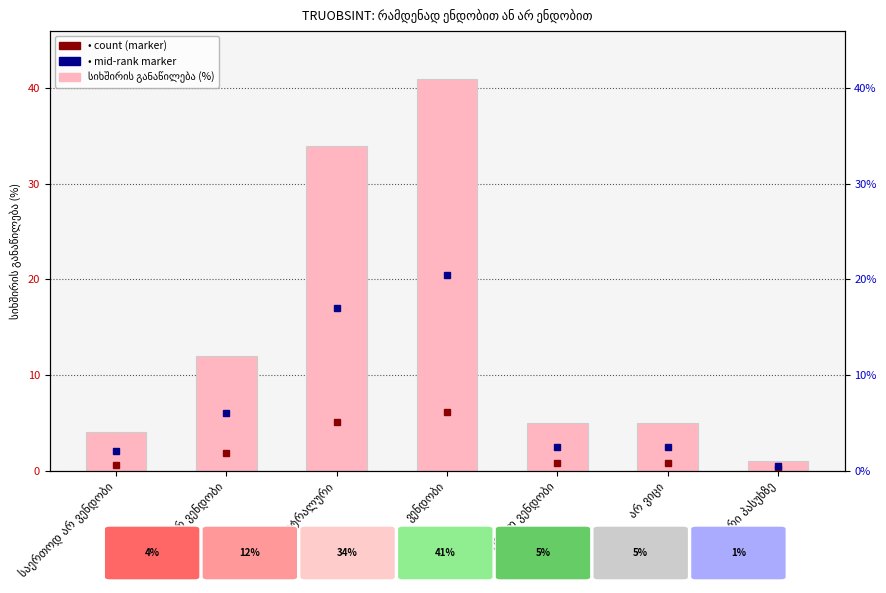

At which label is the value closest to 21?

არ ვენდობი